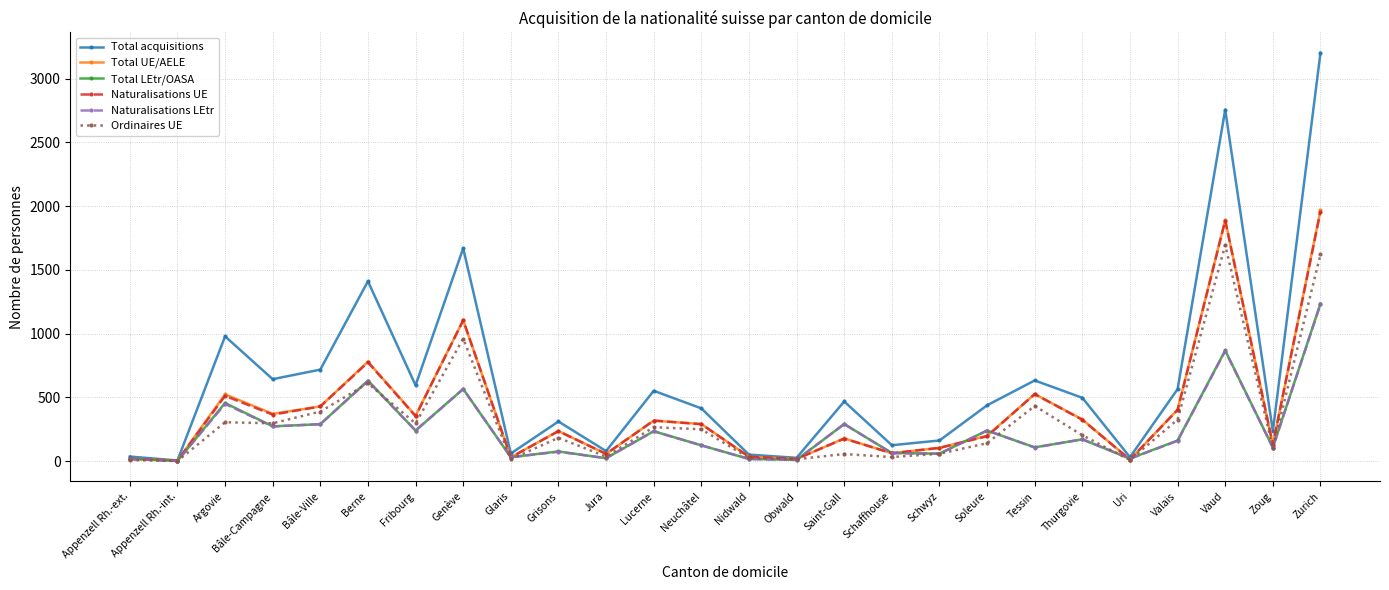

What is the difference between the Total UE/AELE values at Vaud and Glaris?

1860